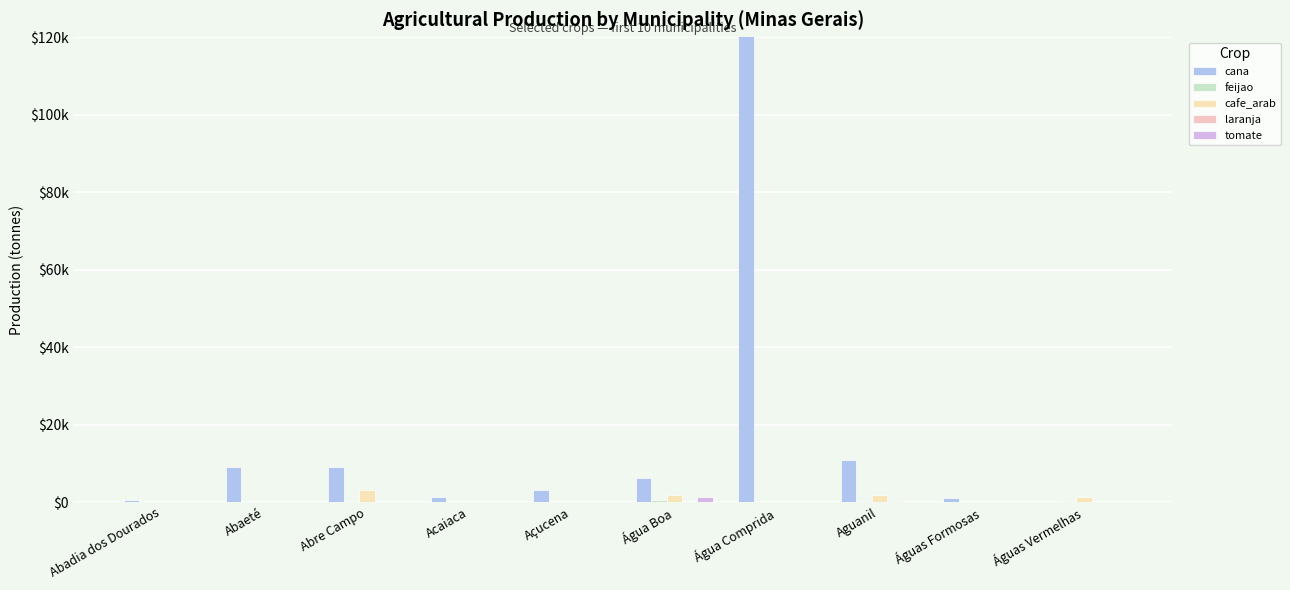

Read the cafe_arab value at Aguanil.

1801